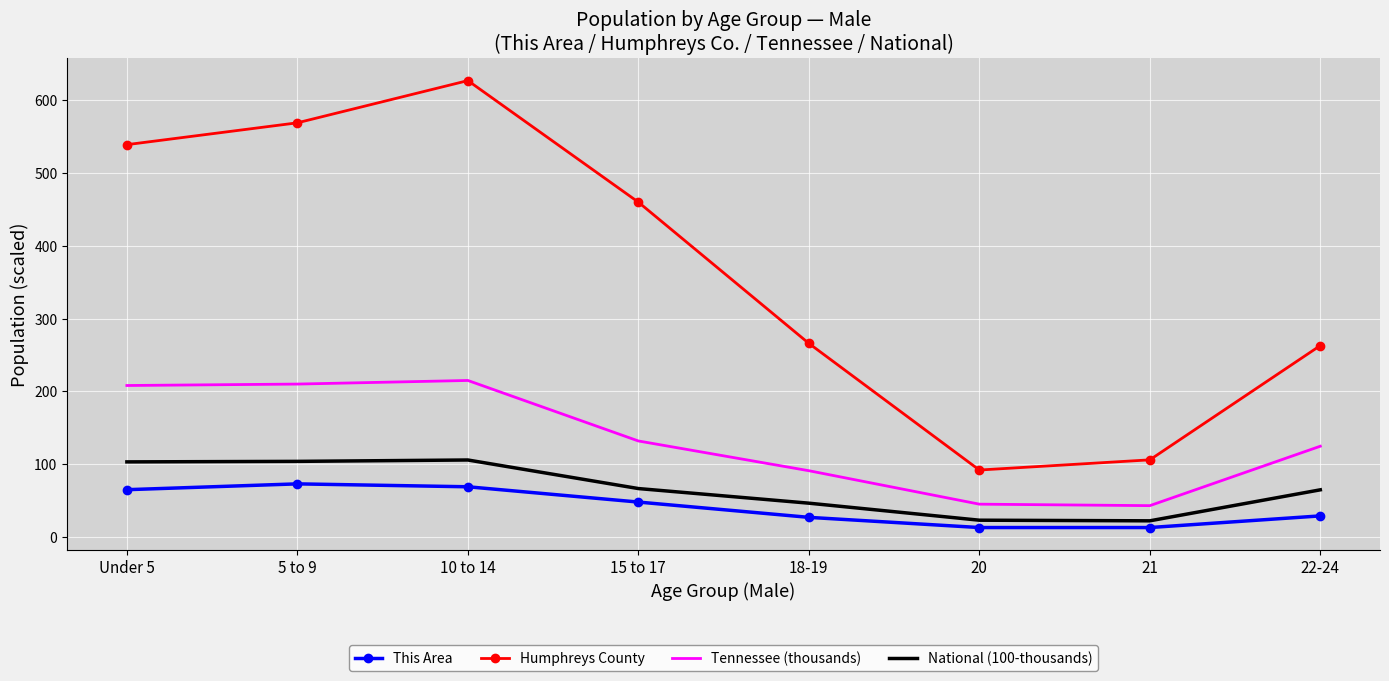

What is the total value across all series at 15 to 17?

706.5